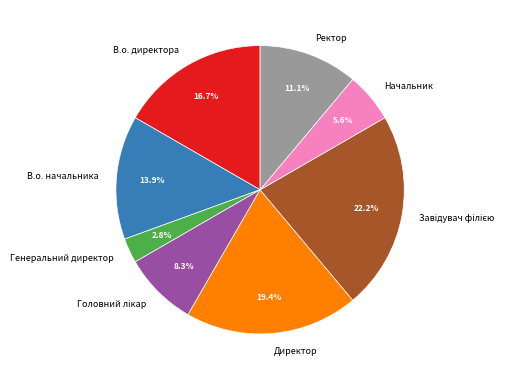

The В.о. директора slice represents 17% of the pie. True or false?

True